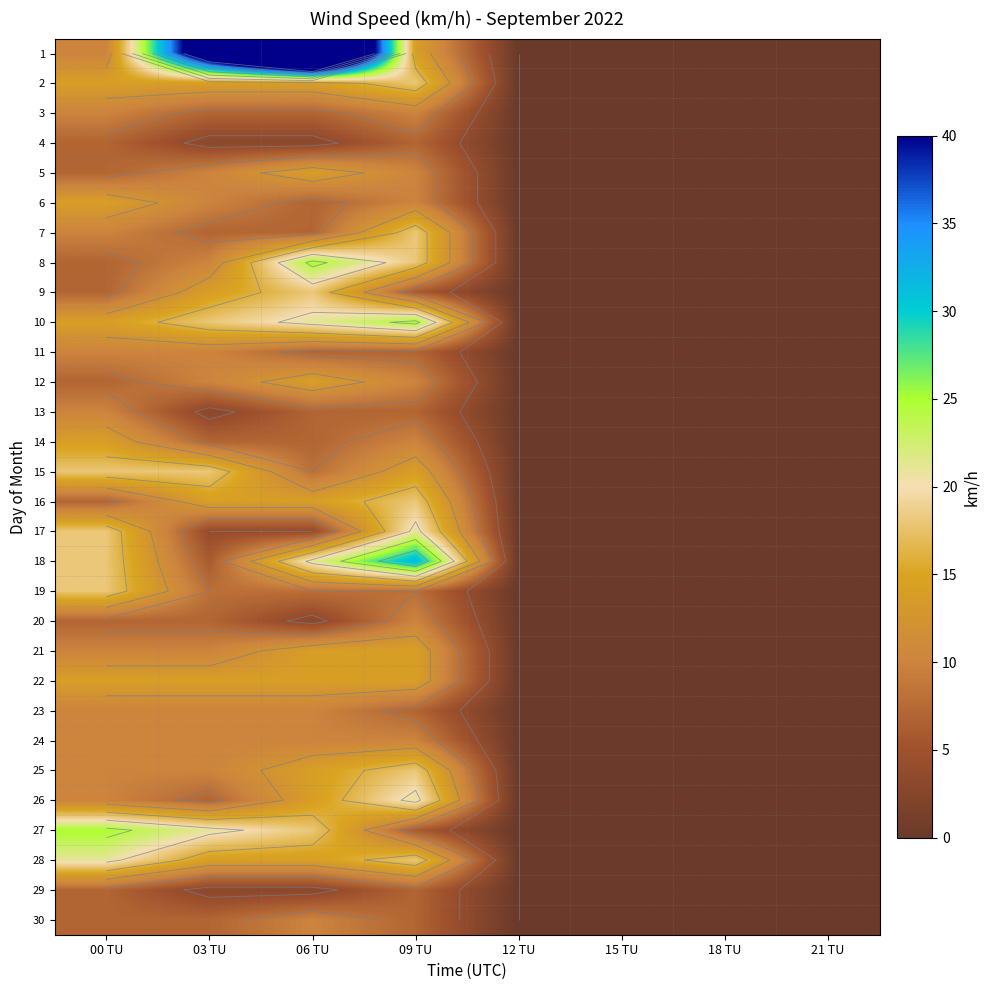

What is the difference between the second highest and second lowest values in the 11 series?

10